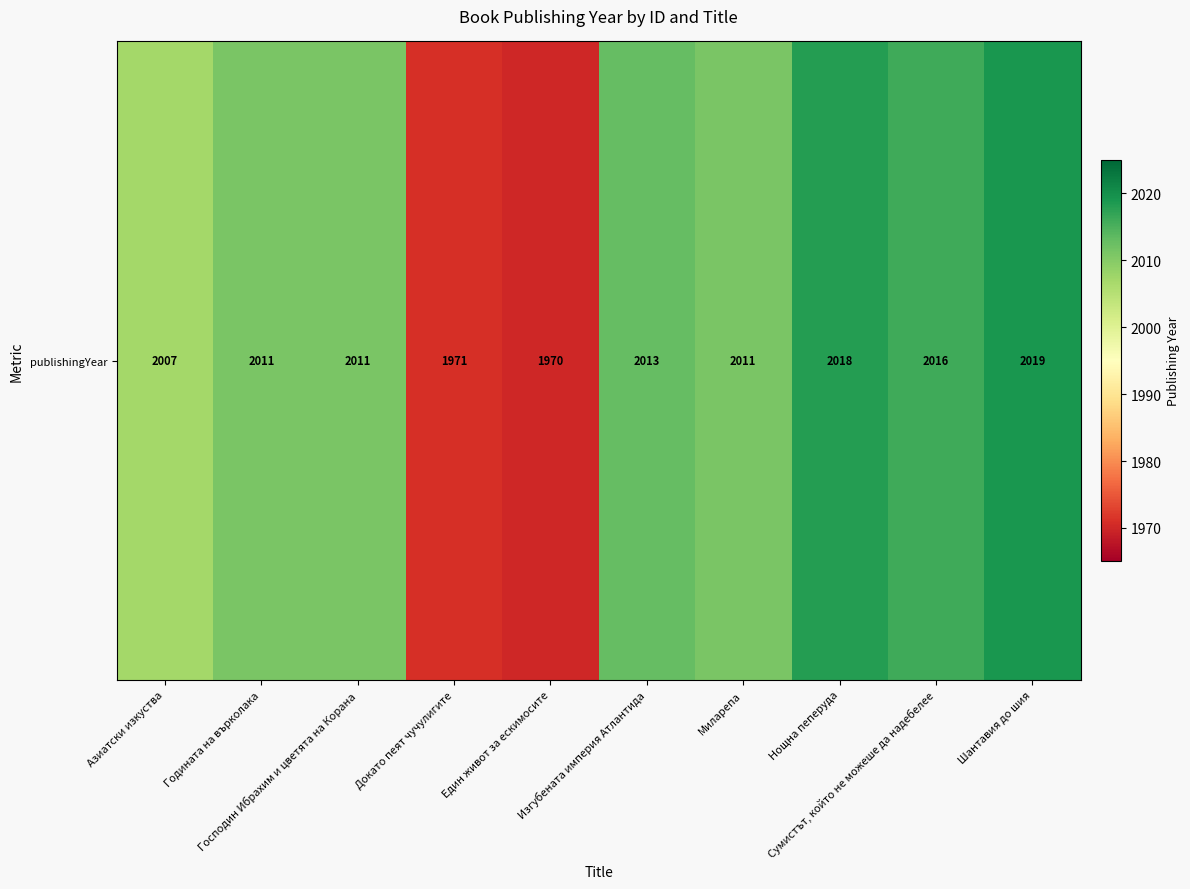

List the labels in order of value, smallest first.

Един живот за ескимосите, Докато пеят чучулигите, Азиатски изкуства, Годината на върколака, Господин Ибрахим и цветята на Корана, Миларепа, Изгубената империя Атлантида, Сумистът, който не можеше да надебелее, Нощна пеперуда, Шантавия до шия